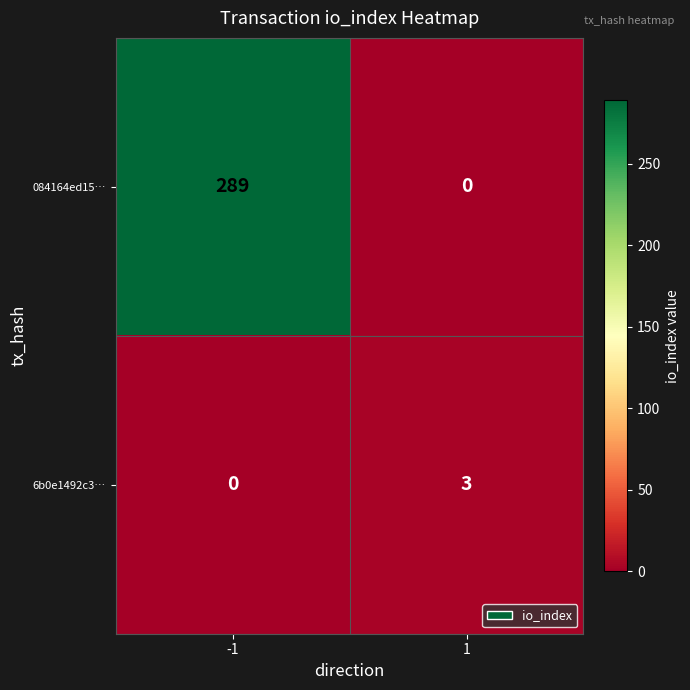

What is the sum of all 6b0e1492c3… values?

3